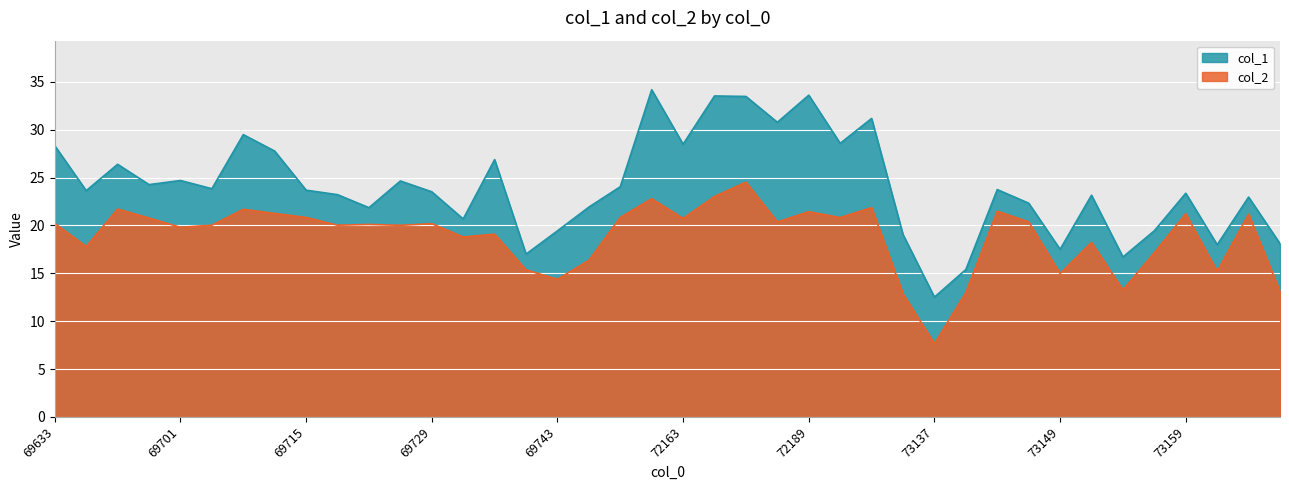

Reading right to left, what are all the values shown in this chart?

col_1: 18.1	23.0	18.0	23.4	19.4	16.7	23.1	17.5	22.3	23.7	15.4	12.5	19.0	31.2	28.6	33.6	30.8	33.5	33.5	28.5	34.2	24.0	21.9	19.4	17.0	26.9	20.7	23.5	24.6	21.9	23.2	23.7	27.8	29.5	23.8	24.7	24.3	26.4	23.6	28.3
col_2: 13.1	21.2	15.2	21.2	17.1	13.3	18.2	15.0	20.4	21.5	13.0	7.6	12.8	21.9	20.8	21.4	20.4	24.5	23.0	20.7	22.8	20.8	16.4	14.4	15.3	19.1	18.8	20.2	20.0	20.1	20.0	20.8	21.2	21.7	20.0	19.8	20.8	21.7	17.8	20.2